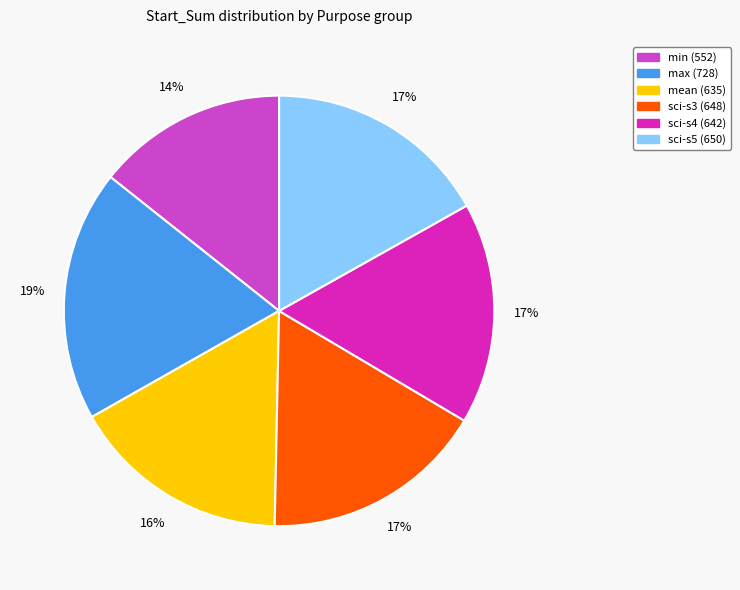

How many slices are in this pie chart?

6